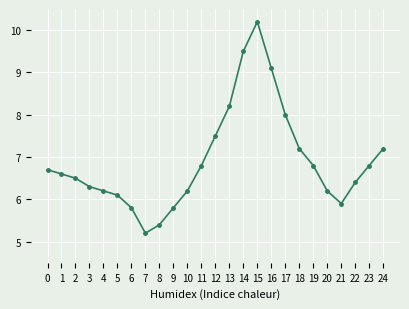

What is the maximum value shown in the chart?

10.2